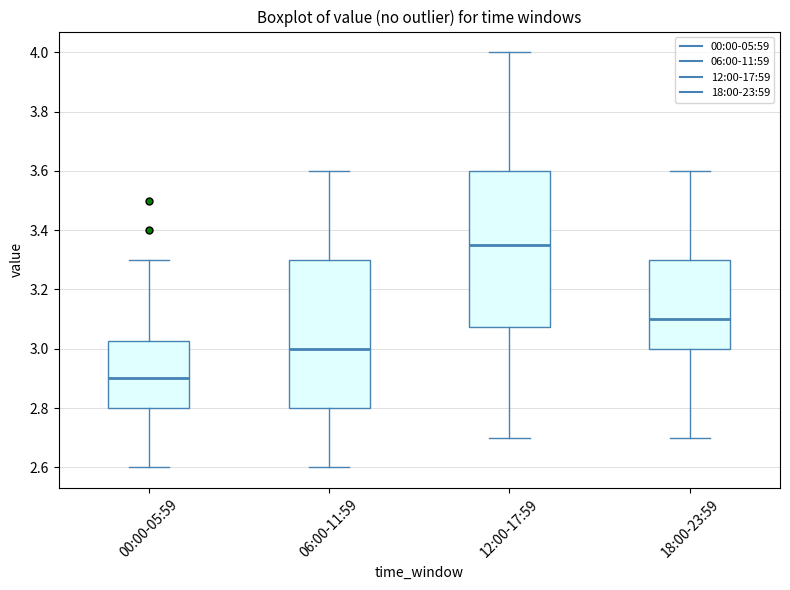

Which box has the lowest median line?

00:00-05:59